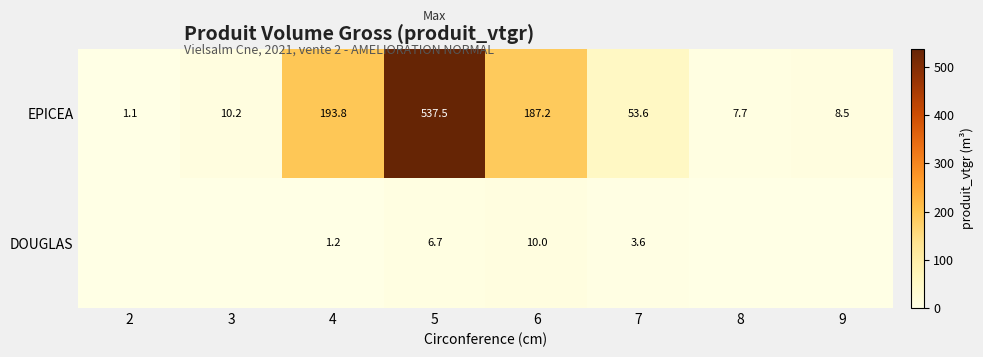

How many data points does each series have?

8